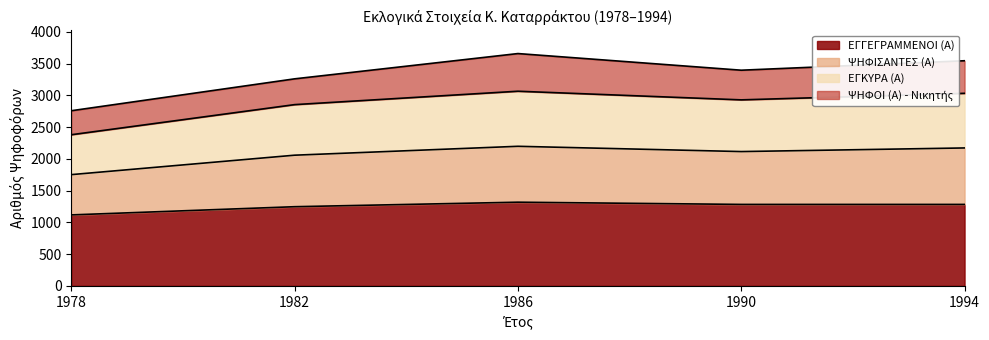

True or false: ΕΓΓΕΓΡΑΜΜΕΝΟΙ (Α) and ΨΗΦΙΣΑΝΤΕΣ (Α) cross at least once.

False